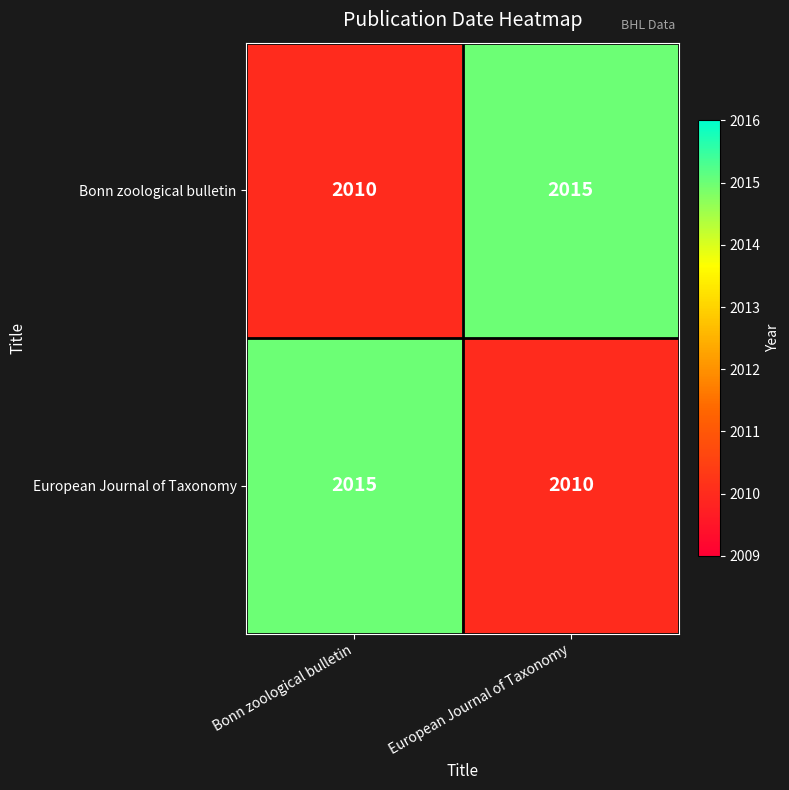

What value does the Bonn zoological bulletin series have at European Journal of Taxonomy?

2015